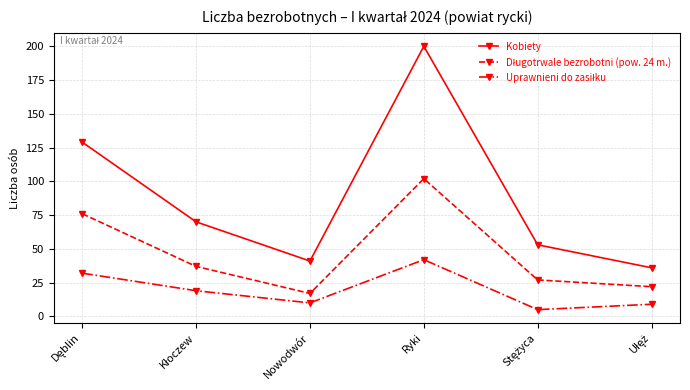

What is the difference between the maximum and minimum values in the Kobiety series?

164